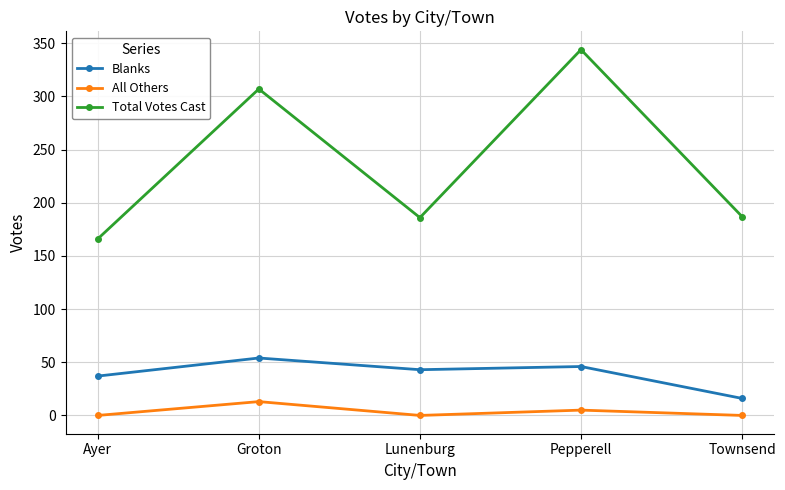

What is the value of the All Others point at the 2nd from the left?

13